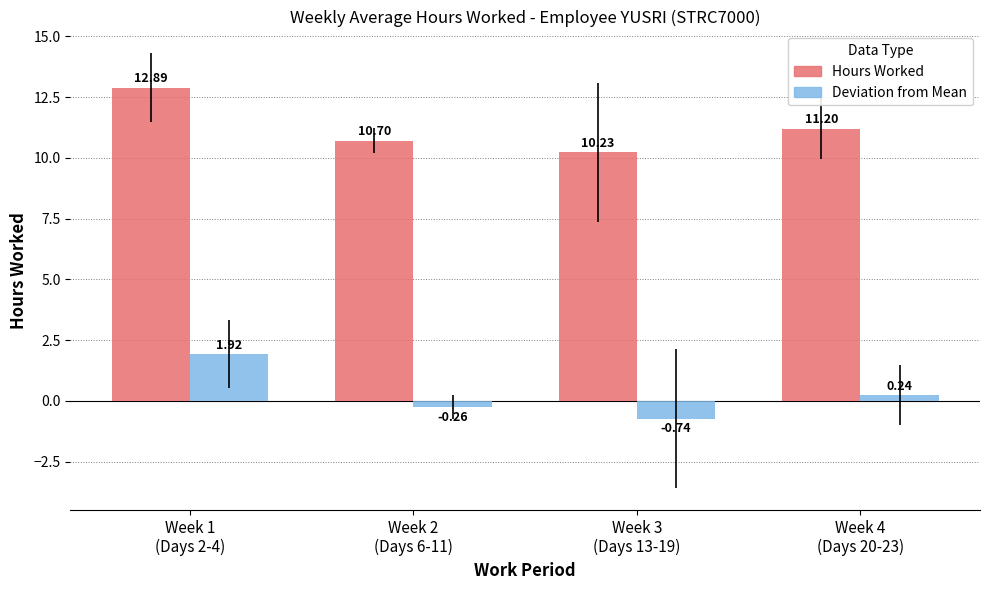

Does the chart contain stacked bars?

No